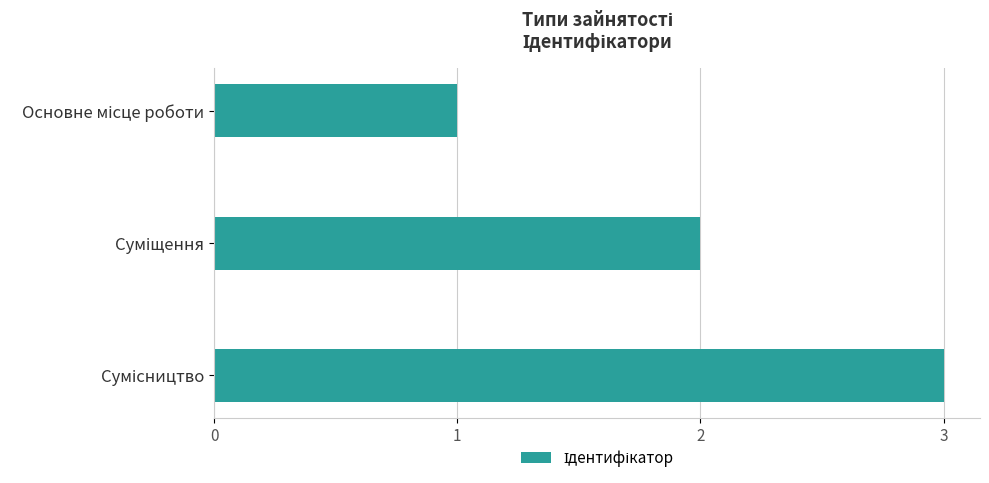

Does the chart contain any negative values?

No